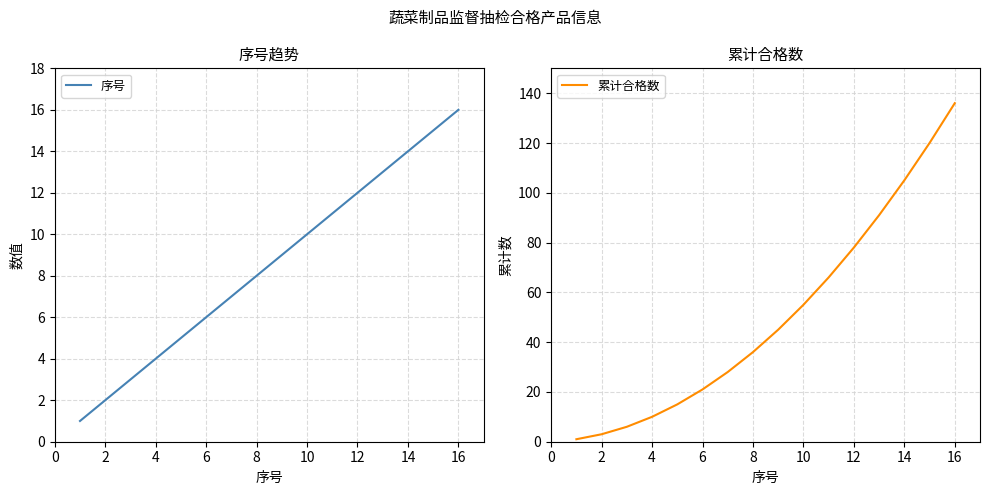

The 累计合格数 series shows 105 at 14. True or false?

True